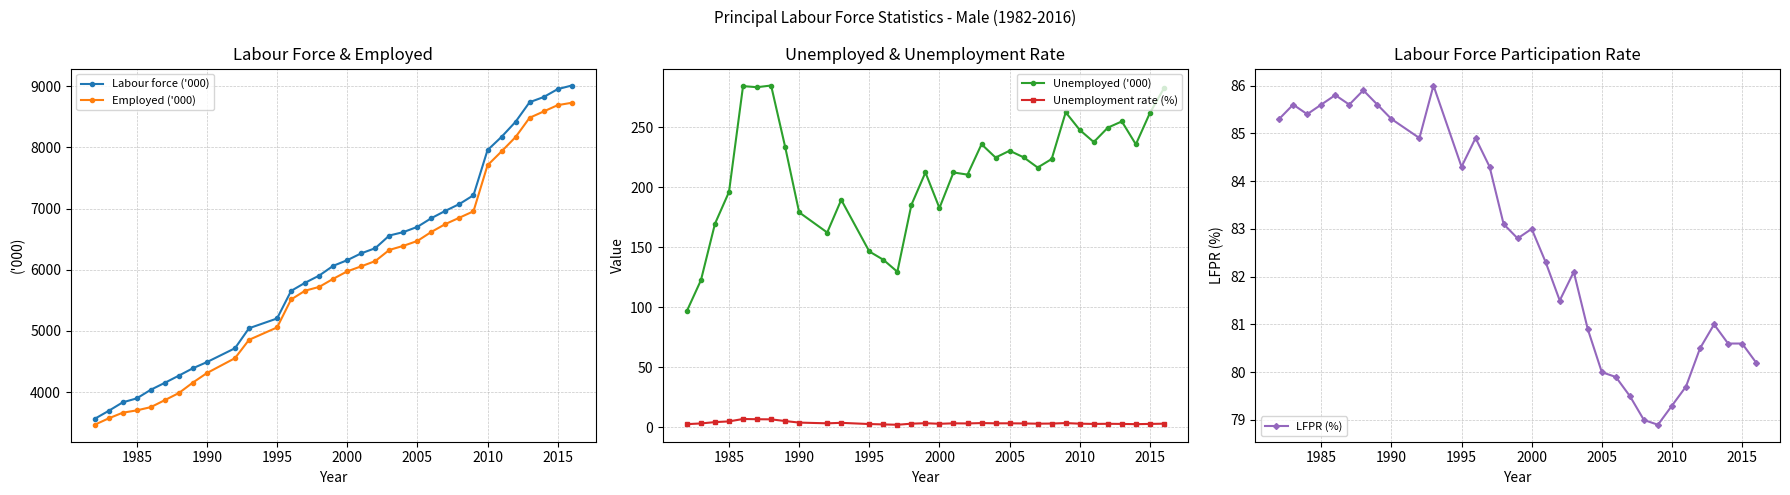

What is the minimum value for Employed ('000)?

3465.3